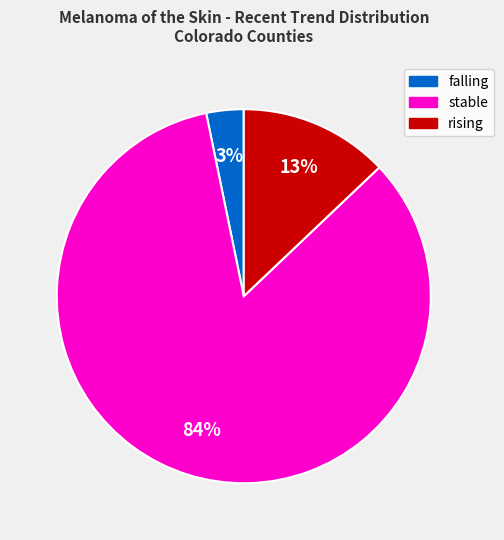

True or false: stable accounts for 84% of the total.

True